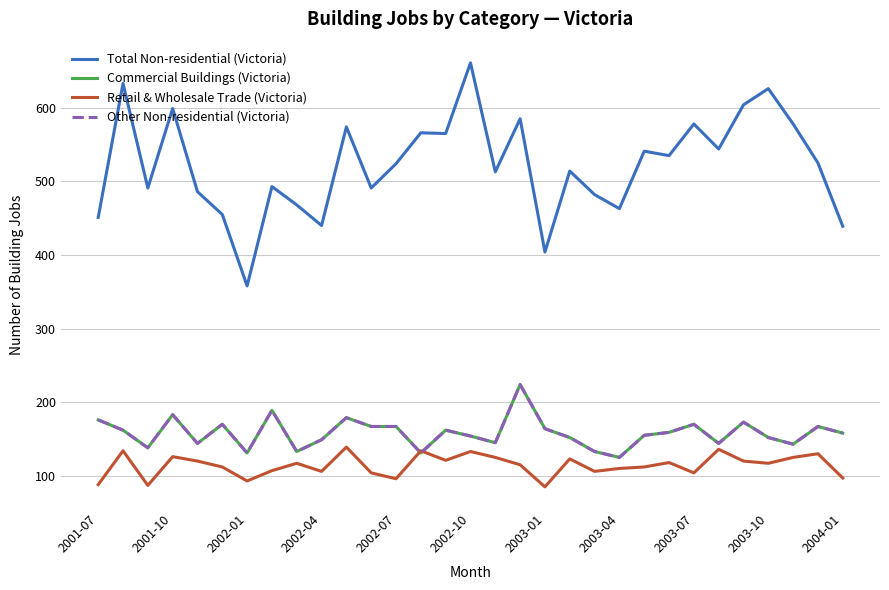

How many lines are shown in the chart?

4